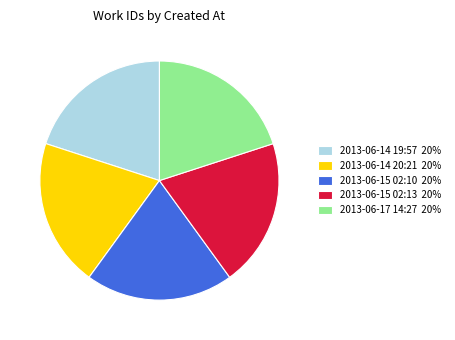

True or false: 2013-06-14 19:57 20% accounts for 20% of the total.

True